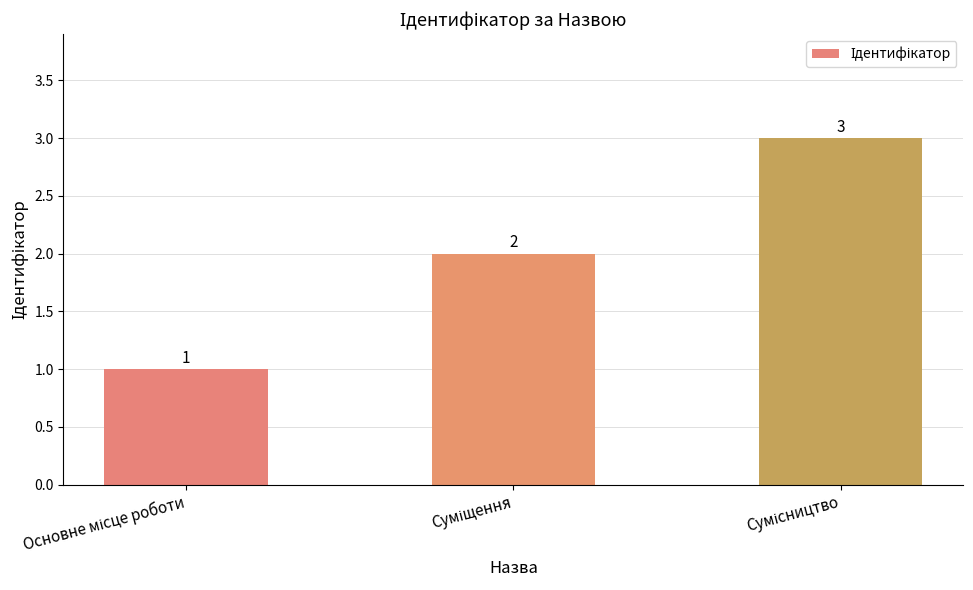

What is the greatest value displayed?

3